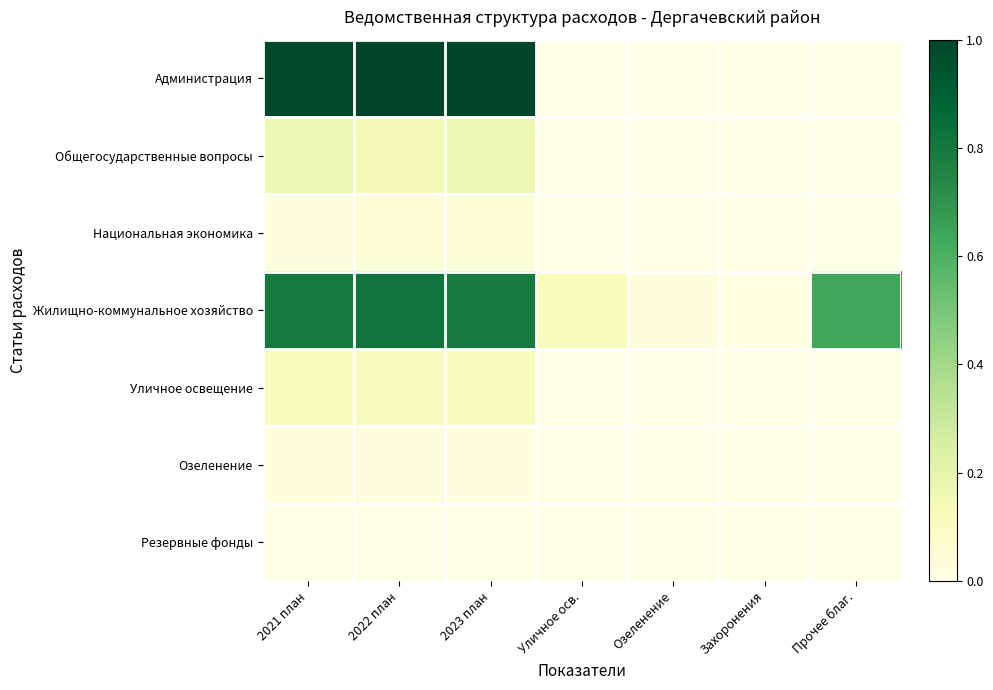

At which category is the sum across all series the highest?

2022 план